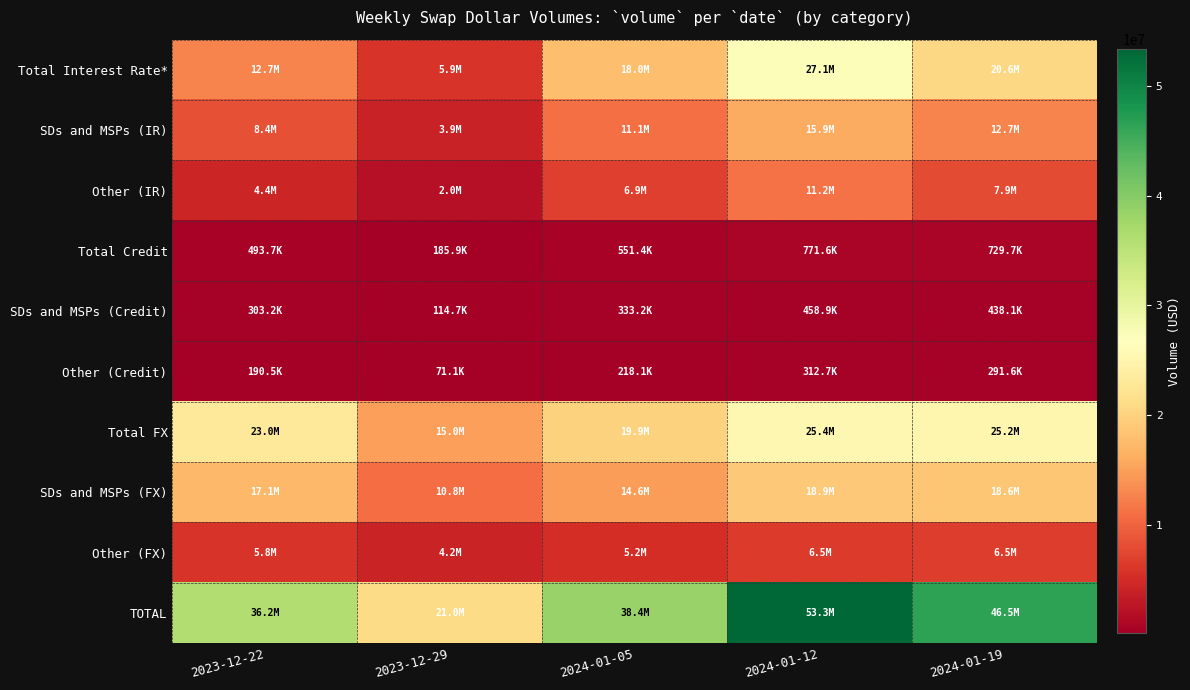

Which series has the widest spread of values?

TOTAL